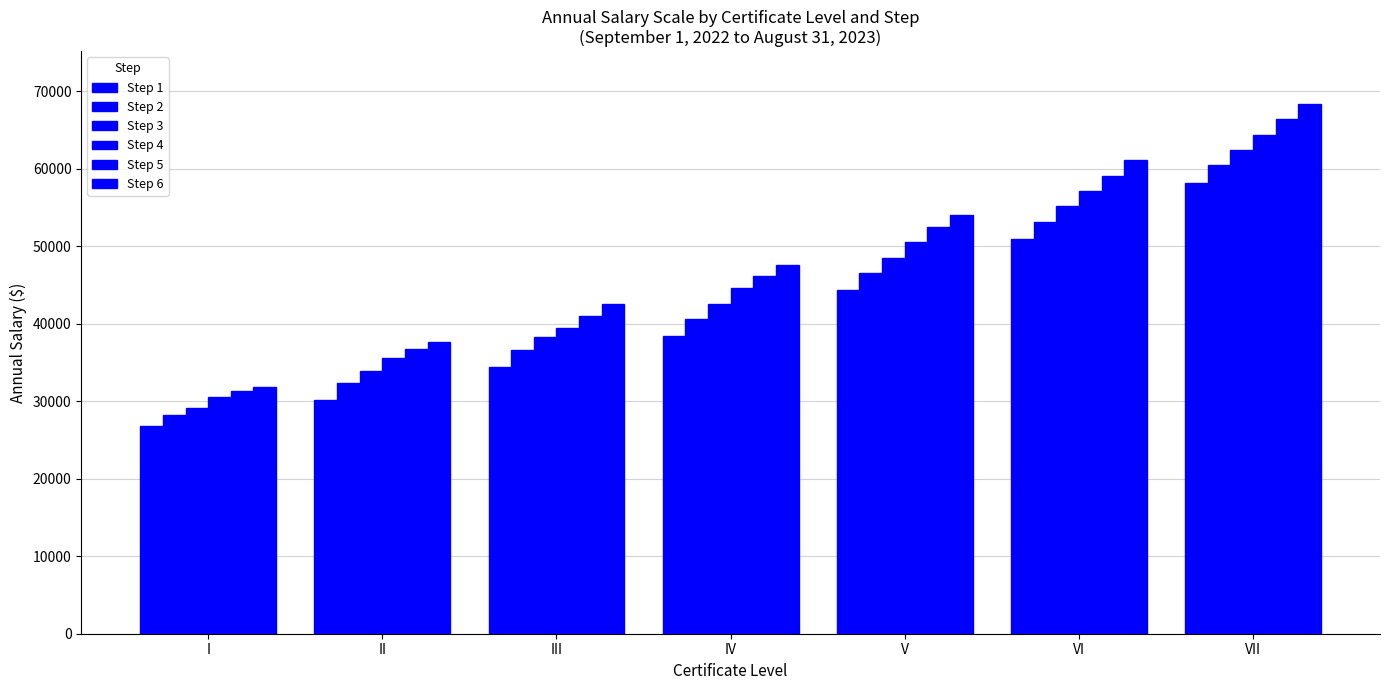

Rank the series by their maximum value, from highest to lowest.

Step 6, Step 5, Step 4, Step 3, Step 2, Step 1